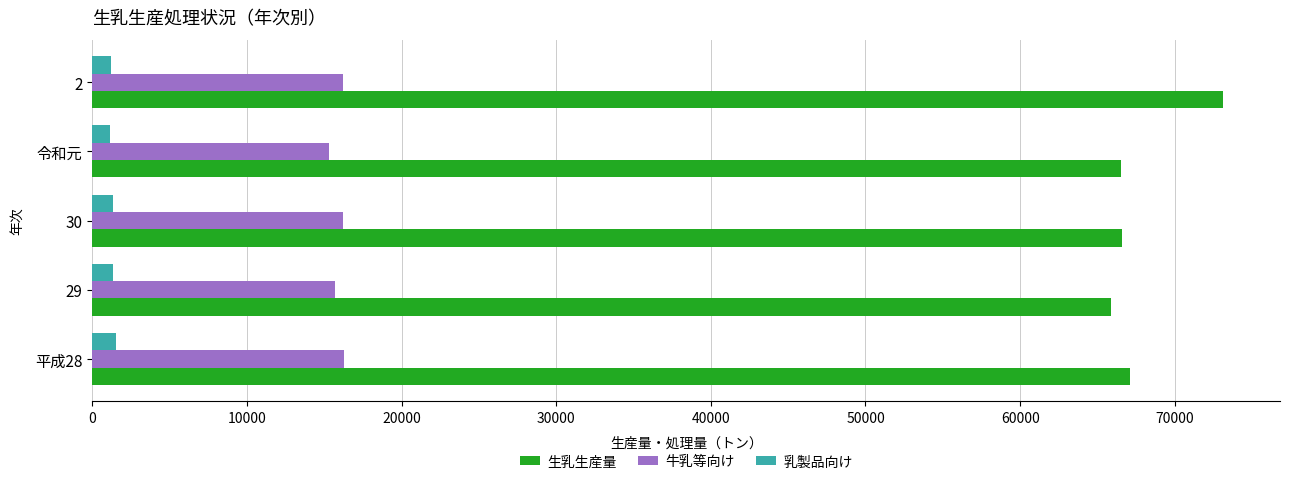

List the series in order of their peak value, highest first.

生乳生産量, 牛乳等向け, 乳製品向け